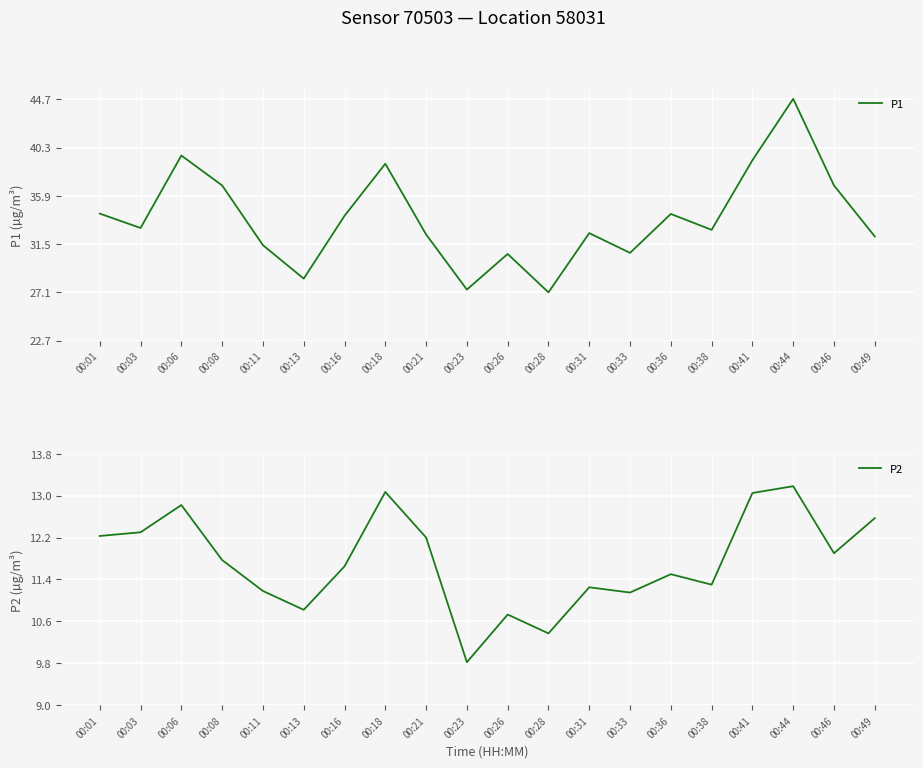

True or false: P2 and P1 cross at least once.

False